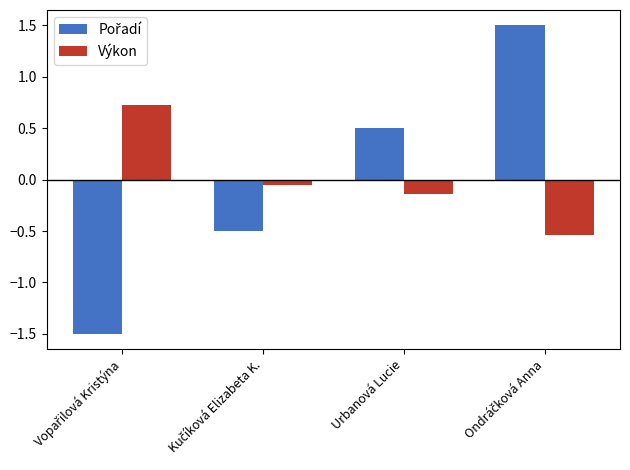

What is the difference between the second highest and minimum values in the Výkon series?

0.5